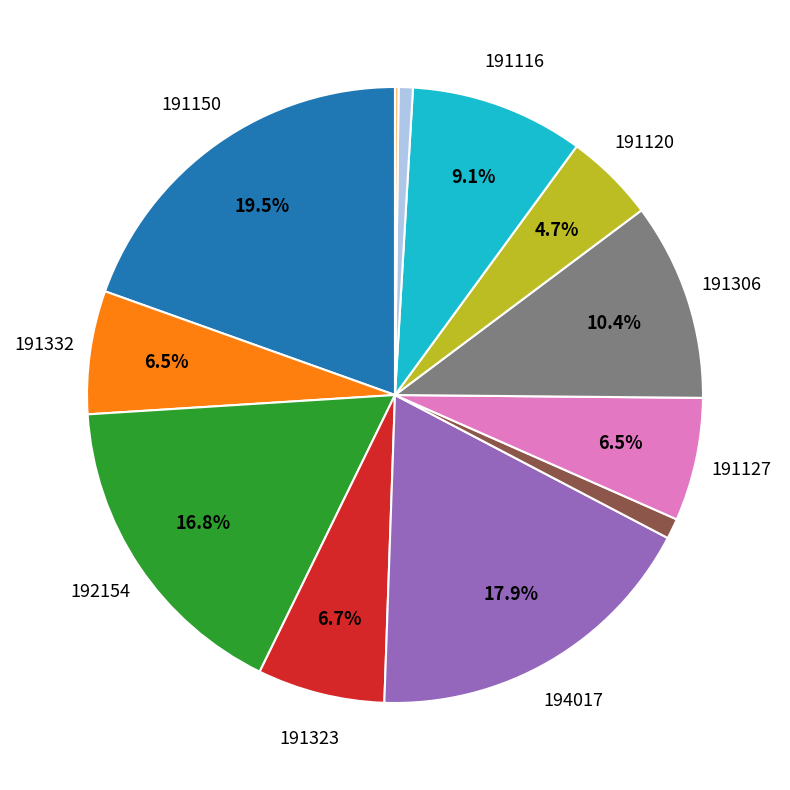

Does any single category account for the majority?

No